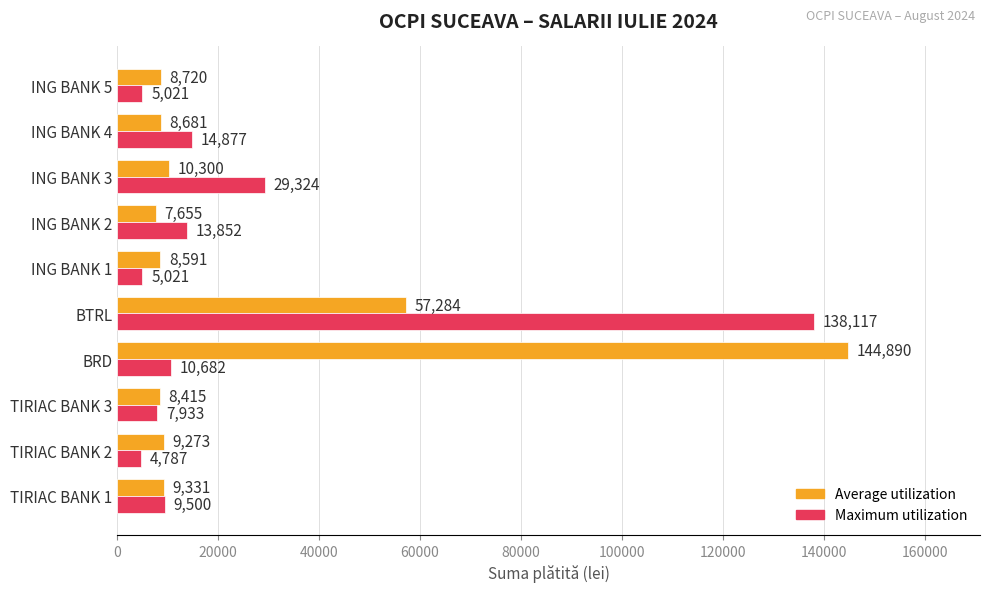

Where is Average utilization nearest to the value 76272?

BTRL